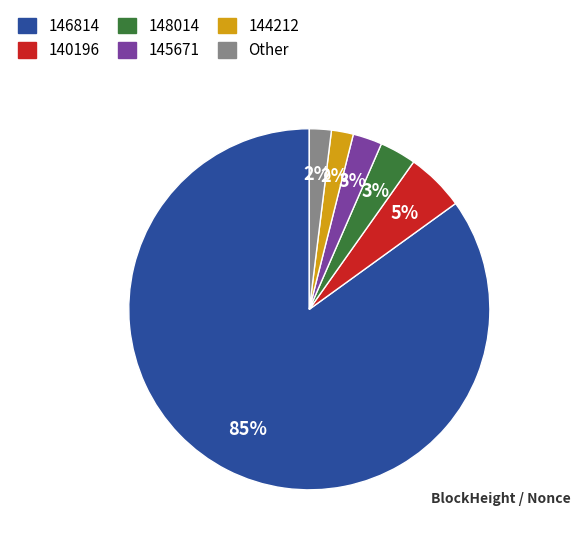

To the nearest percent, what is the difference between the largest and smallest slice percentages?

83%